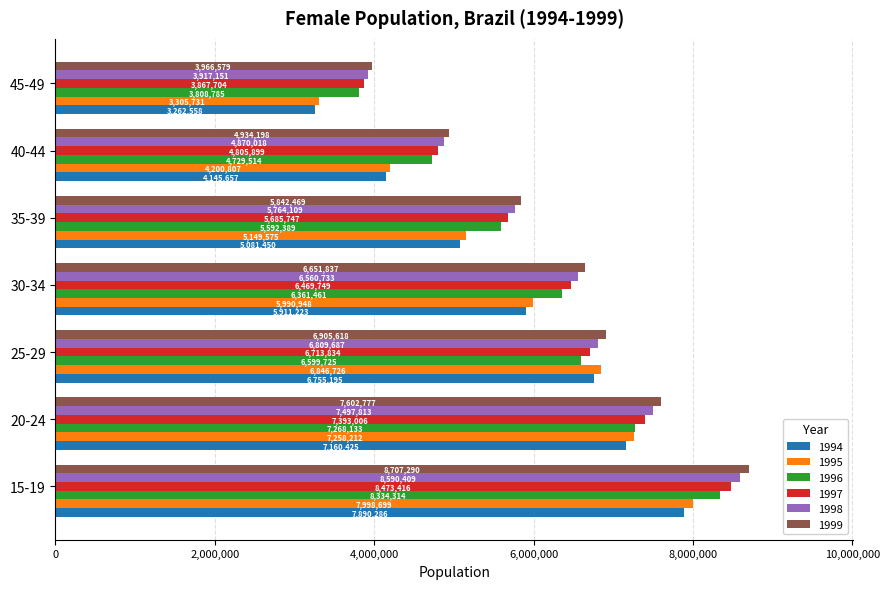

List the labels in order of 1996 value, largest first.

15-19, 20-24, 25-29, 30-34, 35-39, 40-44, 45-49